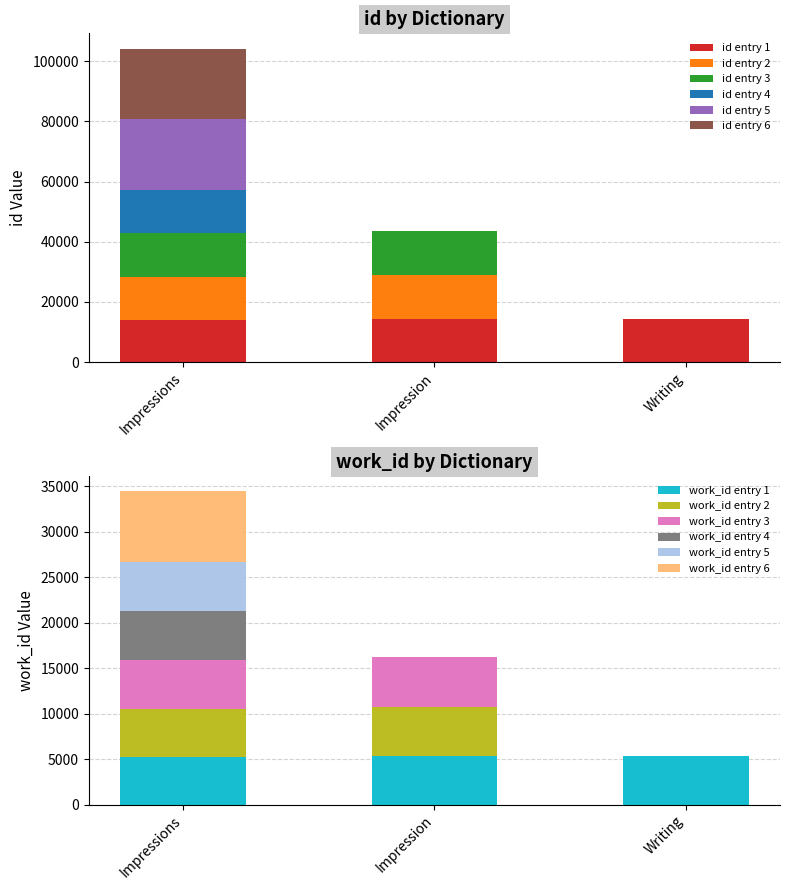

The value of id at 4 is 14460. True or false?

True